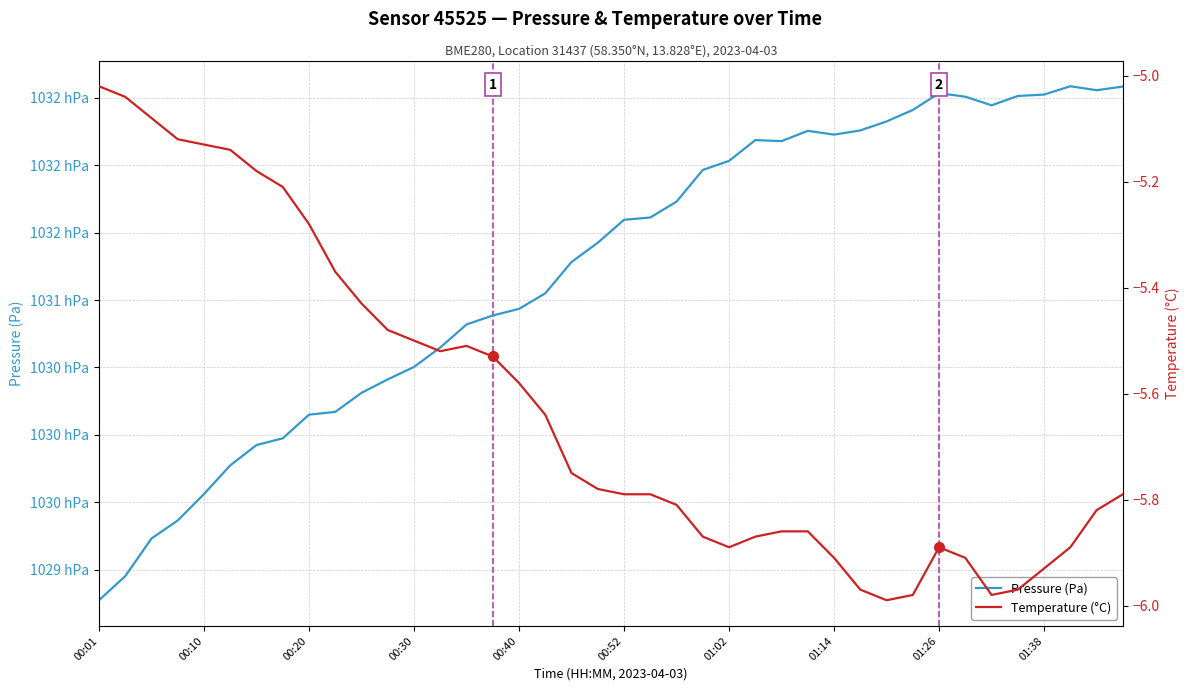

True or false: Temperature (°C) and Pressure (Pa) intersect in this chart.

False